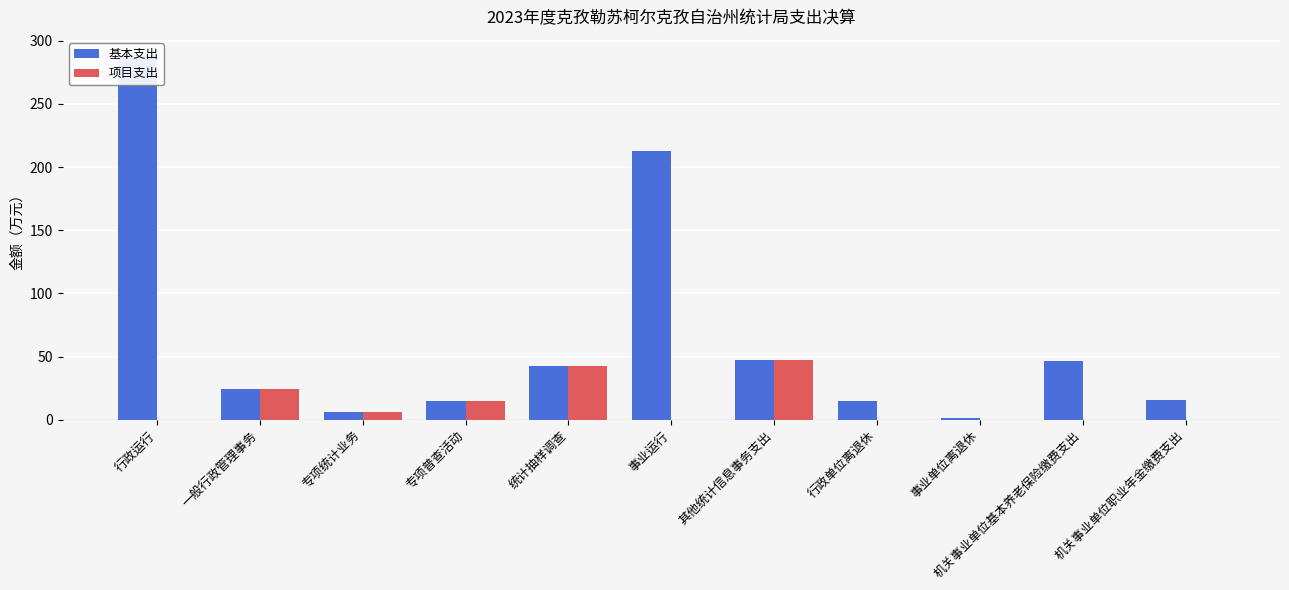

At which label is 基本支出 closest to 144?

事业运行